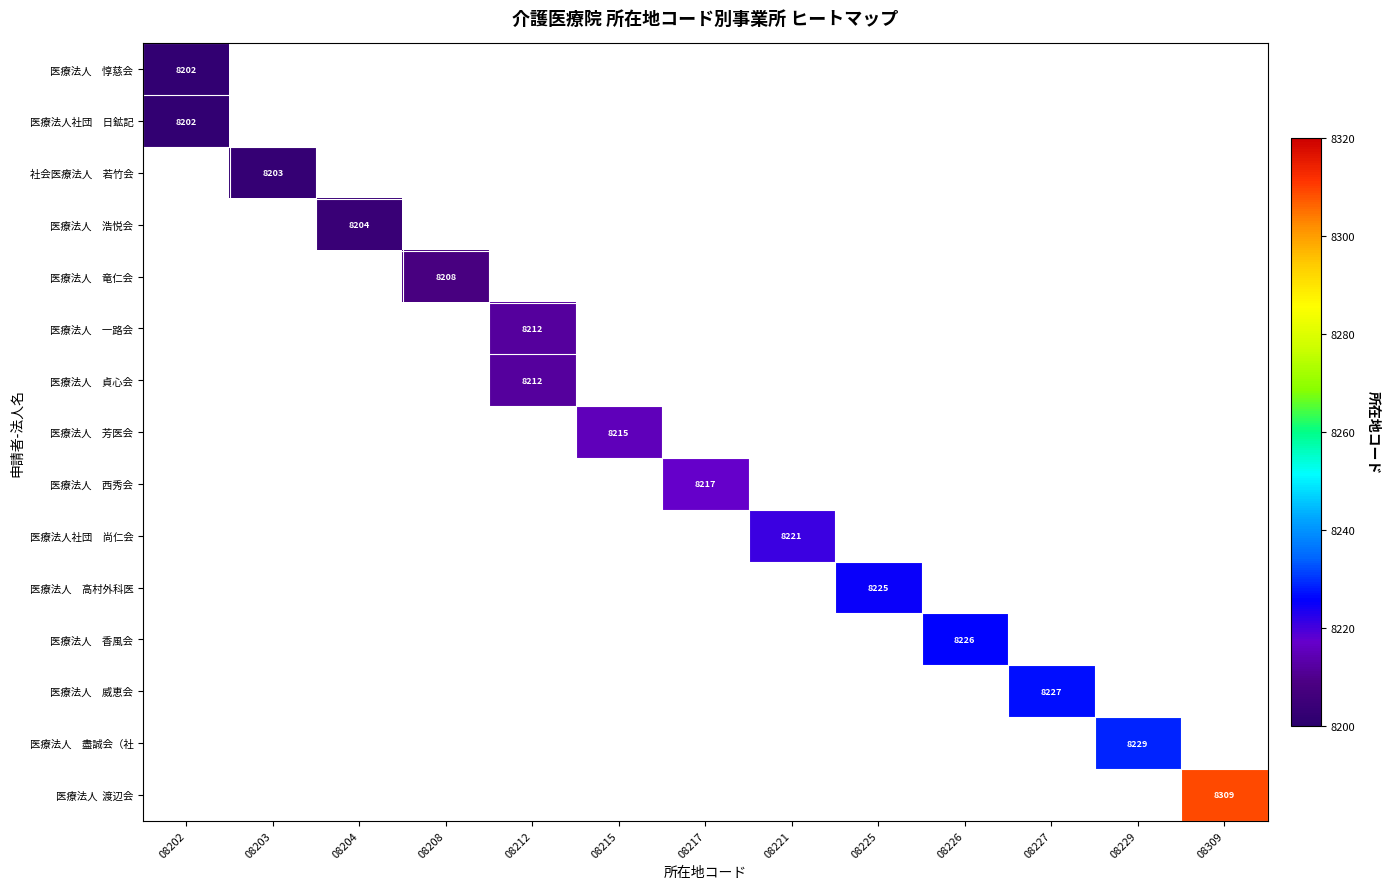

Rank the series by their maximum value, from lowest to highest.

医療法人 惇慈会, 医療法人社団 日鉱記, 社会医療法人 若竹会, 医療法人 浩悦会, 医療法人 竜仁会, 医療法人 一路会, 医療法人 貞心会, 医療法人 芳医会, 医療法人 西秀会, 医療法人社団 尚仁会, 医療法人 高村外科医, 医療法人 香風会, 医療法人 威恵会, 医療法人 盡誠会（社, 医療法人 渡辺会